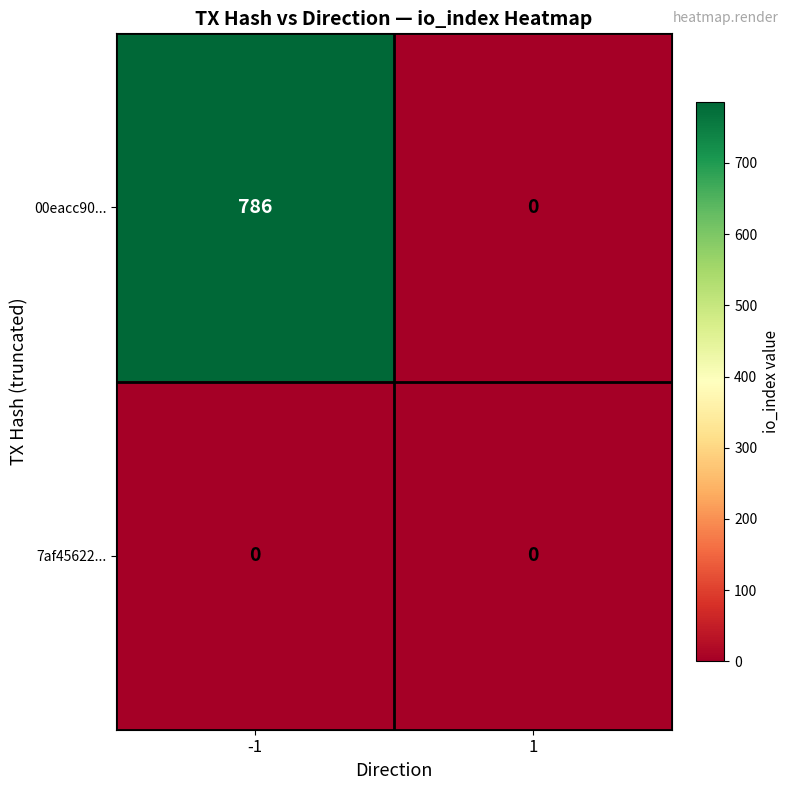

Is the value of 7af45622... at 1 greater than the value of 00eacc90... at -1?

No